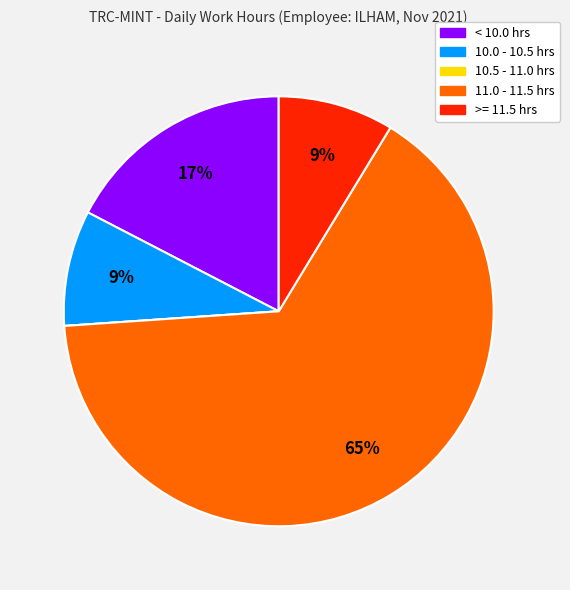

To the nearest percent, what is the average slice percentage?

20%